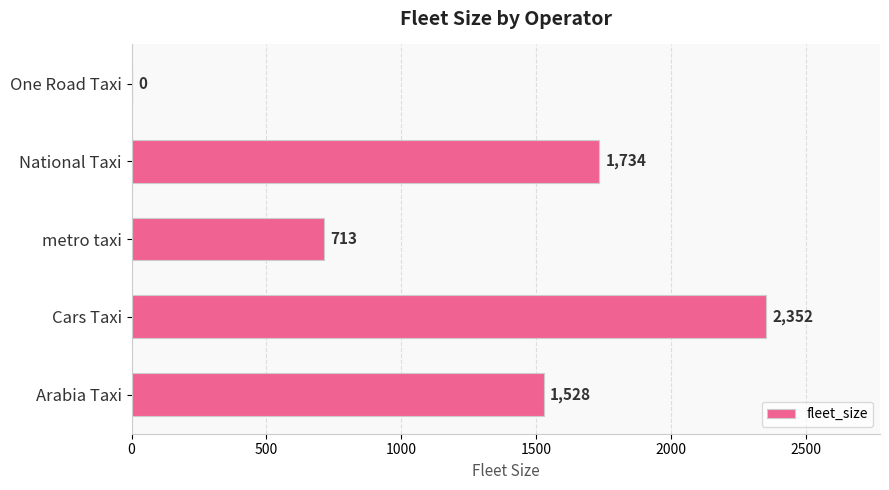

Which has a higher value, National Taxi or Cars Taxi?

Cars Taxi